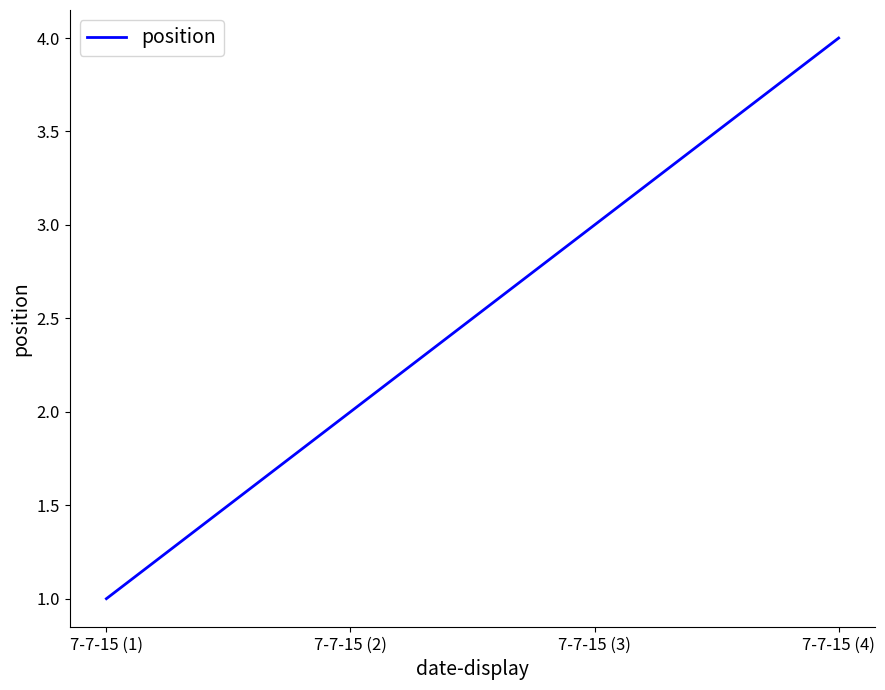

Rank the categories by value from highest to lowest.

7-7-15 (4), 7-7-15 (3), 7-7-15 (2), 7-7-15 (1)